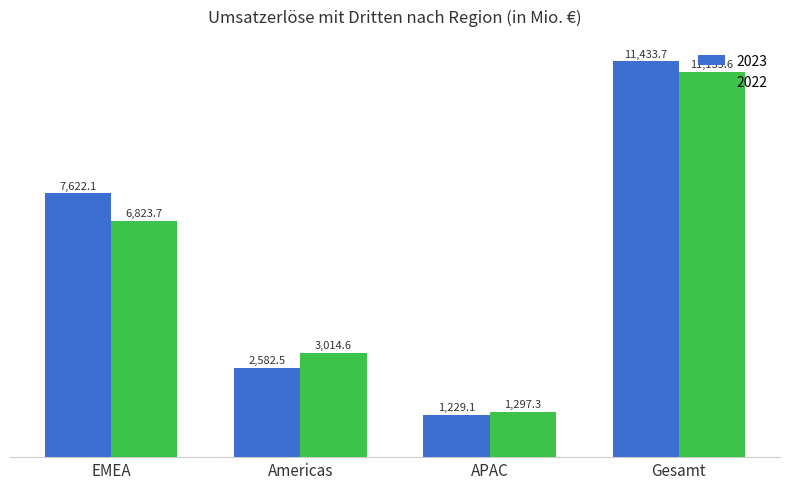

Reading left to right, what are all the values shown in this chart?

2023: 7622.1	2582.5	1229.1	11433.7
2022: 6823.7	3014.6	1297.3	11135.6